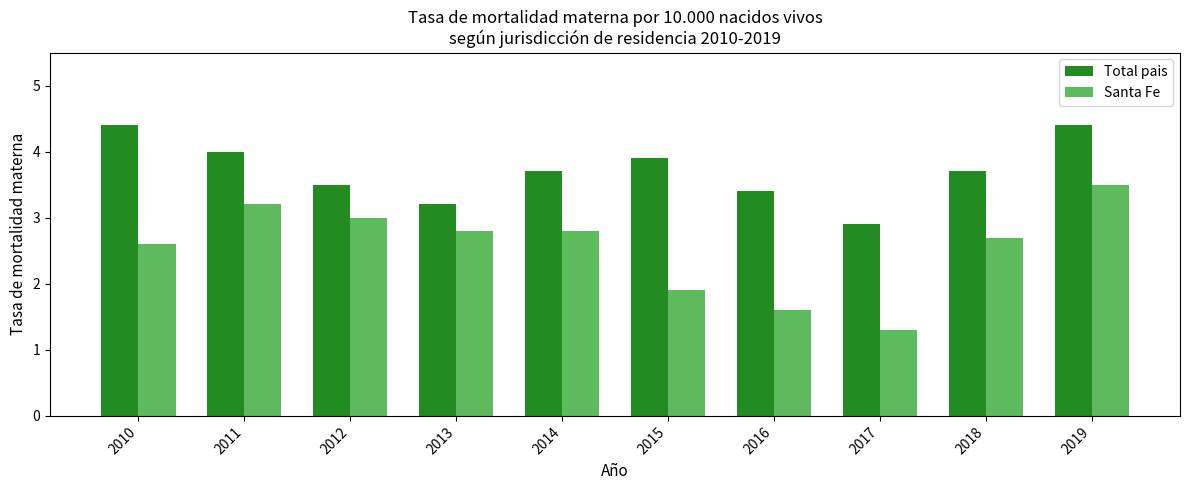

What is the value of the Total pais bar at the 10th from the left?

4.4